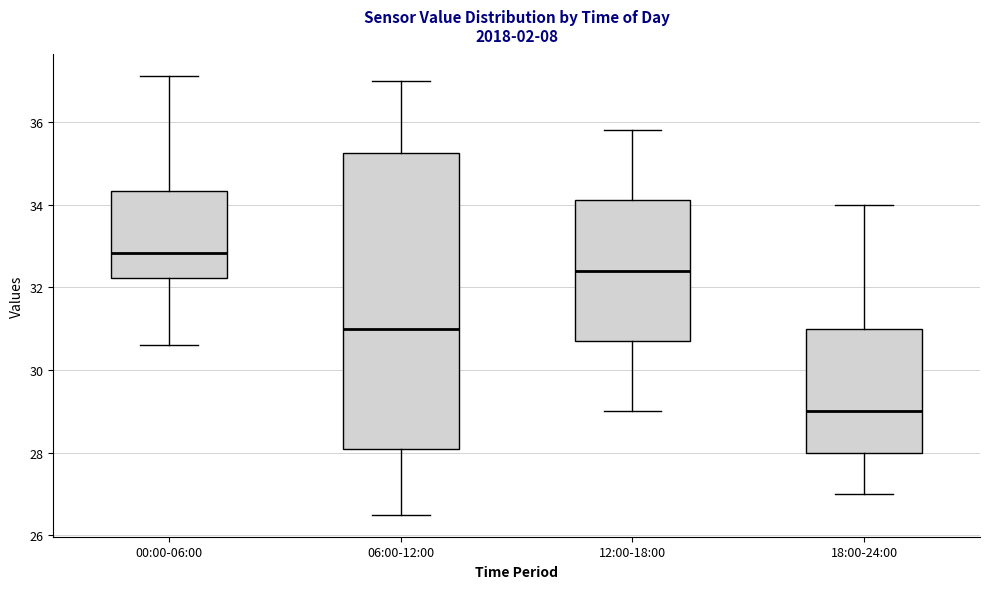

Comparing the boxes themselves (not the whiskers), which one is the tallest?

06:00-12:00